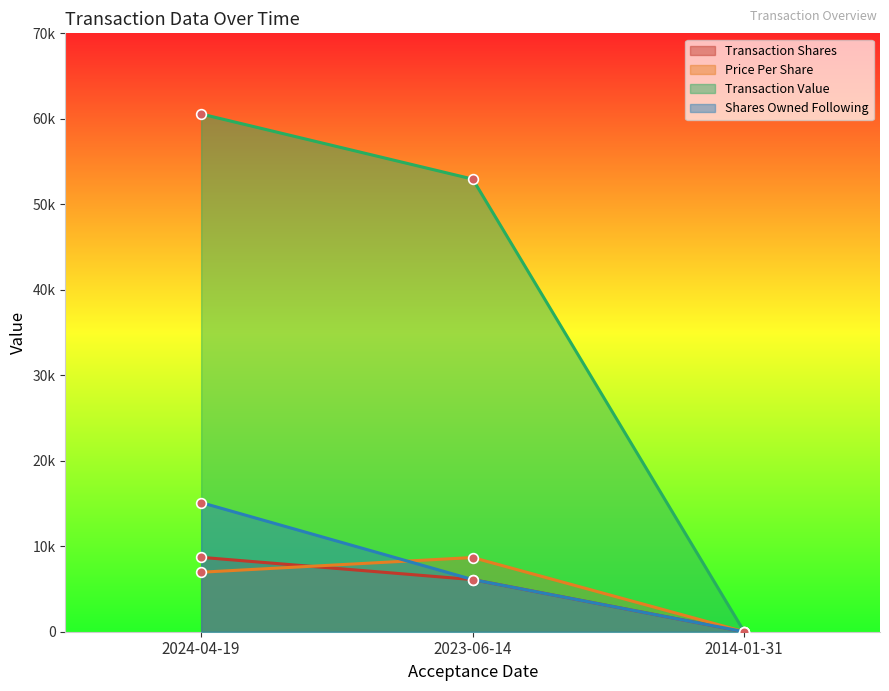

What is the total value across all series at 2024-04-19?

91335